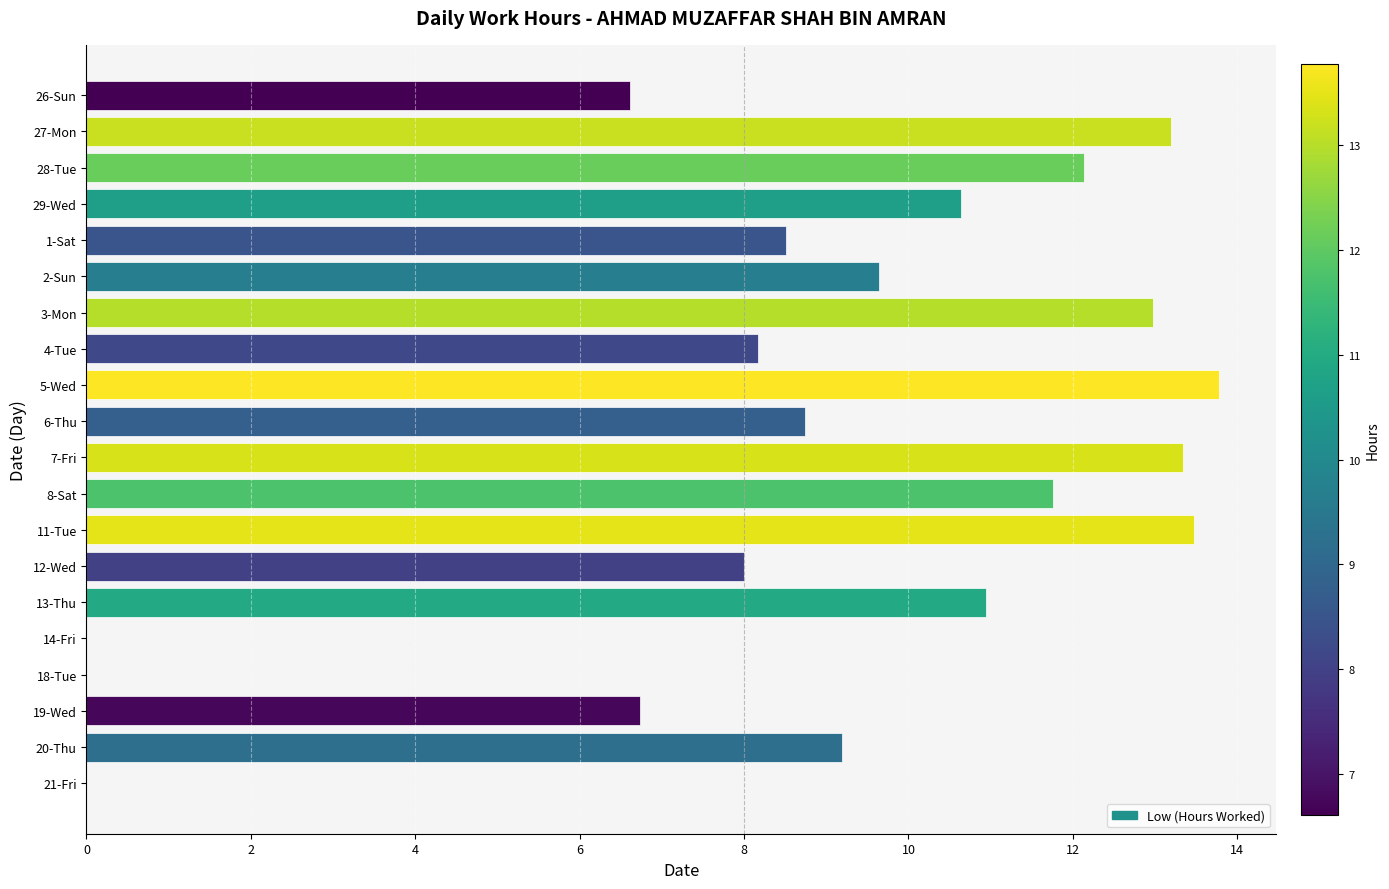

Is it true that the value at 13-Thu is 10.9?

True